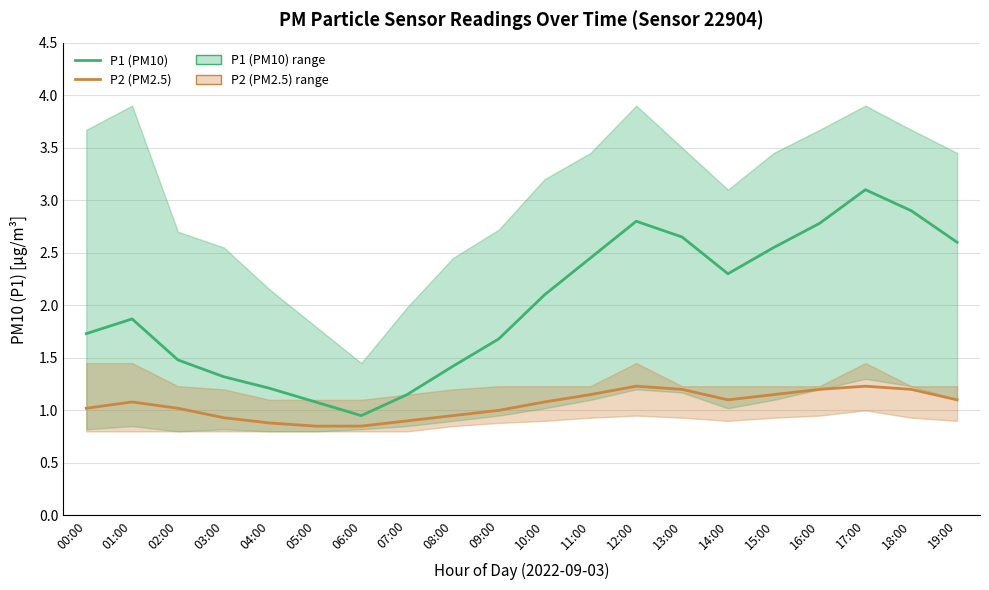

Between 13:00 and 03:00, which is larger?

13:00